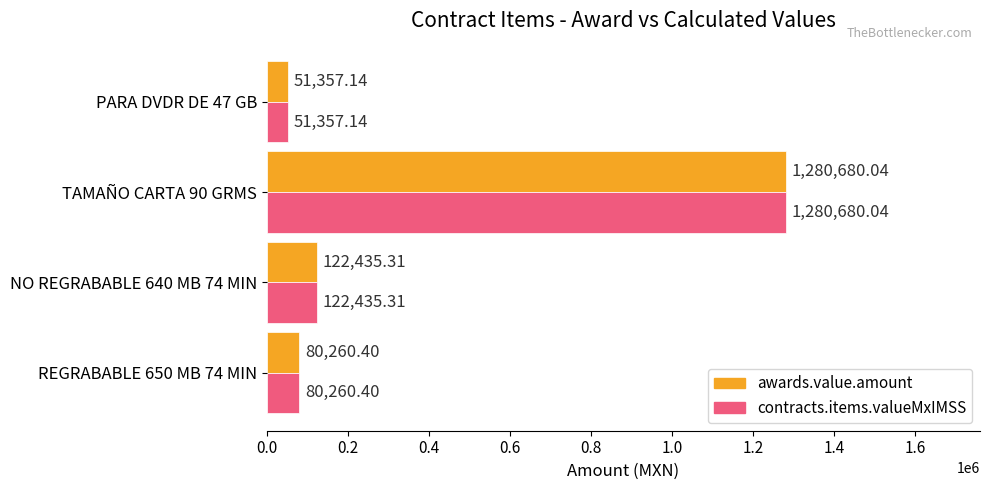

Rank the categories by awards.value.amount value from lowest to highest.

PARA DVDR DE 47 GB, REGRABABLE 650 MB 74 MIN, NO REGRABABLE 640 MB 74 MIN, TAMAÑO CARTA 90 GRMS